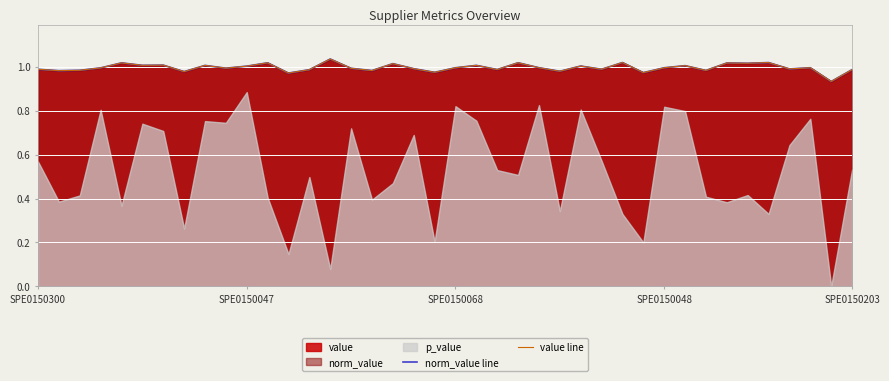

True or false: norm_value line has a value of 0.5 at 33.

False